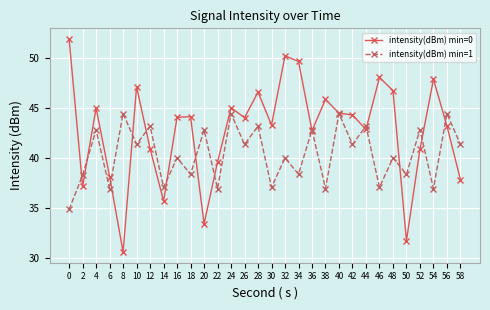

At 38, list the series in order from smallest to largest.

intensity(dBm) min=1, intensity(dBm) min=0